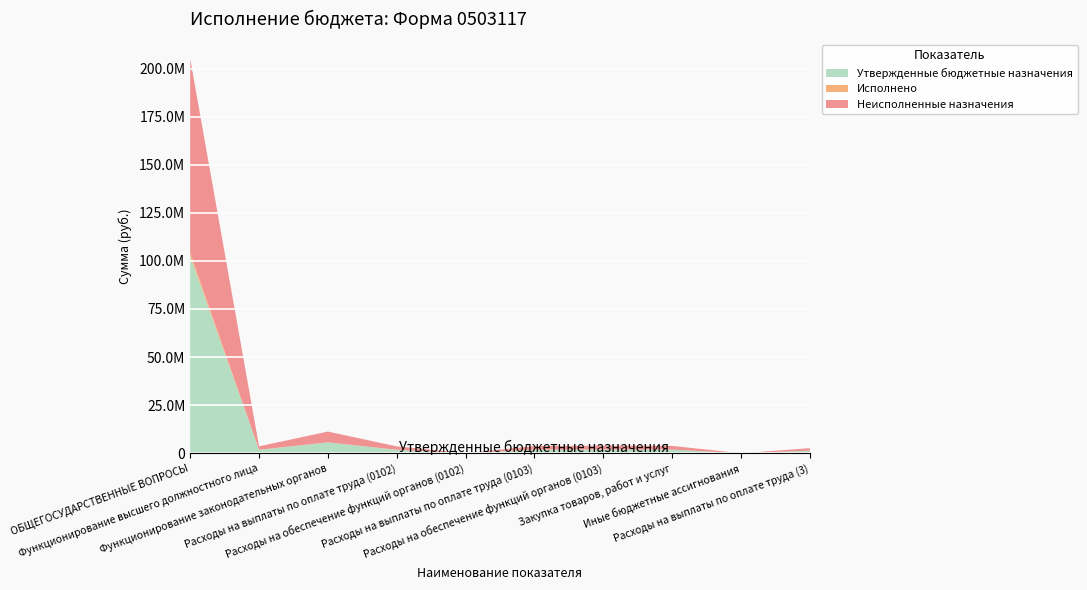

Reading right to left, transcribe all the data shown in this chart.

Утвержденные бюджетные назначения: Расходы на выплаты по оплате труда (3)=1320500.0	Иные бюджетные ассигнования=10000.0	Закупка товаров, работ и услуг=1912000.0	Расходы на обеспечение функций органов (0103)=1972000.0	Расходы на выплаты по оплате труда (0103)=1876200.0	Расходы на обеспечение функций органов (0102)=20000.0	Расходы на выплаты по оплате труда (0102)=1784800.0	Функционирование законодательных органов=5639100.0	Функционирование высшего должностного лица=1804800.0	ОБЩЕГОСУДАРСТВЕННЫЕ ВОПРОСЫ=102512528.9
Исполнено: Расходы на выплаты по оплате труда (3)=23000.0	Иные бюджетные ассигнования=0.0	Закупка товаров, работ и услуг=3000.0	Расходы на обеспечение функций органов (0103)=3000.0	Расходы на выплаты по оплате труда (0103)=32000.0	Расходы на обеспечение функций органов (0102)=0.0	Расходы на выплаты по оплате труда (0102)=30000.0	Функционирование законодательных органов=58000.0	Функционирование высшего должностного лица=30000.0	ОБЩЕГОСУДАРСТВЕННЫЕ ВОПРОСЫ=1800276.1
Неисполненные назначения: Расходы на выплаты по оплате труда (3)=1297500.0	Иные бюджетные ассигнования=10000.0	Закупка товаров, работ и услуг=1909000.0	Расходы на обеспечение функций органов (0103)=1969000.0	Расходы на выплаты по оплате труда (0103)=1844200.0	Расходы на обеспечение функций органов (0102)=20000.0	Расходы на выплаты по оплате труда (0102)=1754800.0	Функционирование законодательных органов=5581100.0	Функционирование высшего должностного лица=1774800.0	ОБЩЕГОСУДАРСТВЕННЫЕ ВОПРОСЫ=100712252.8